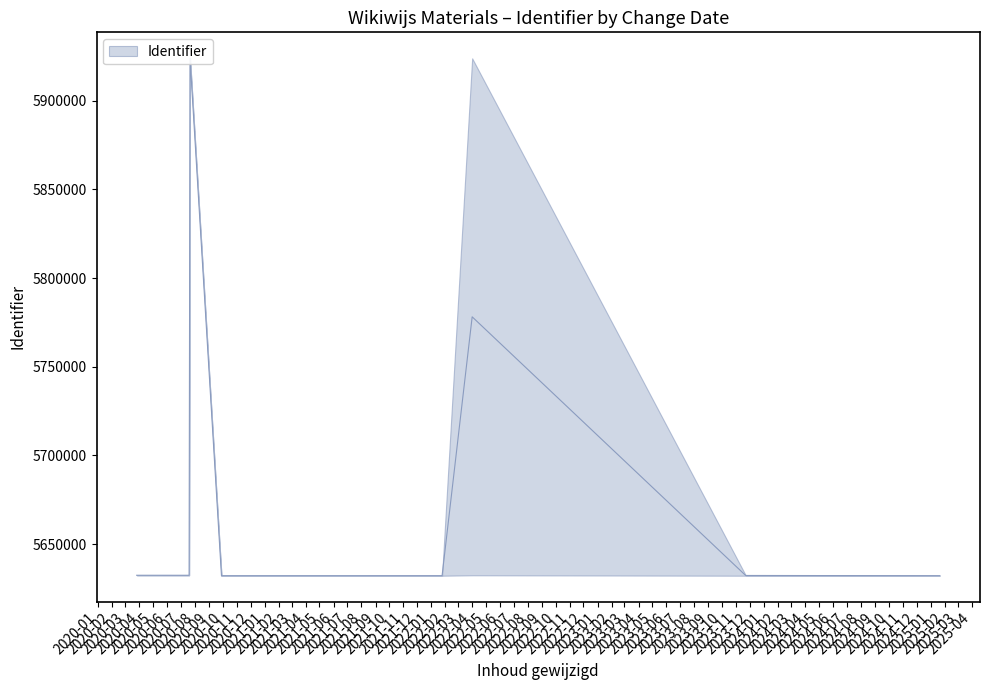

Between 2023-11-22 and 2022-04-01, which is larger?

2022-04-01